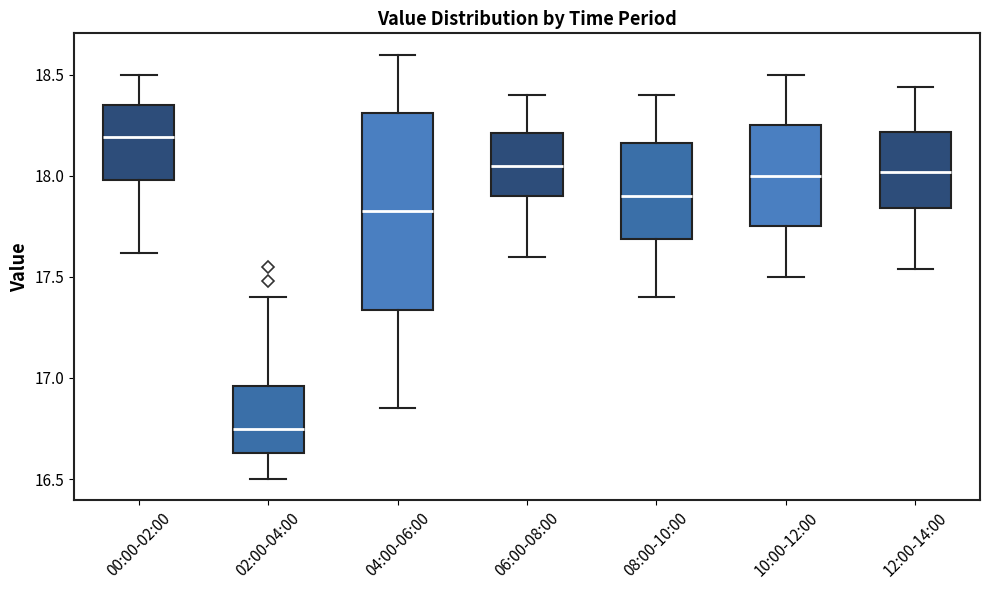

Comparing the boxes themselves (not the whiskers), which one is the tallest?

04:00-06:00